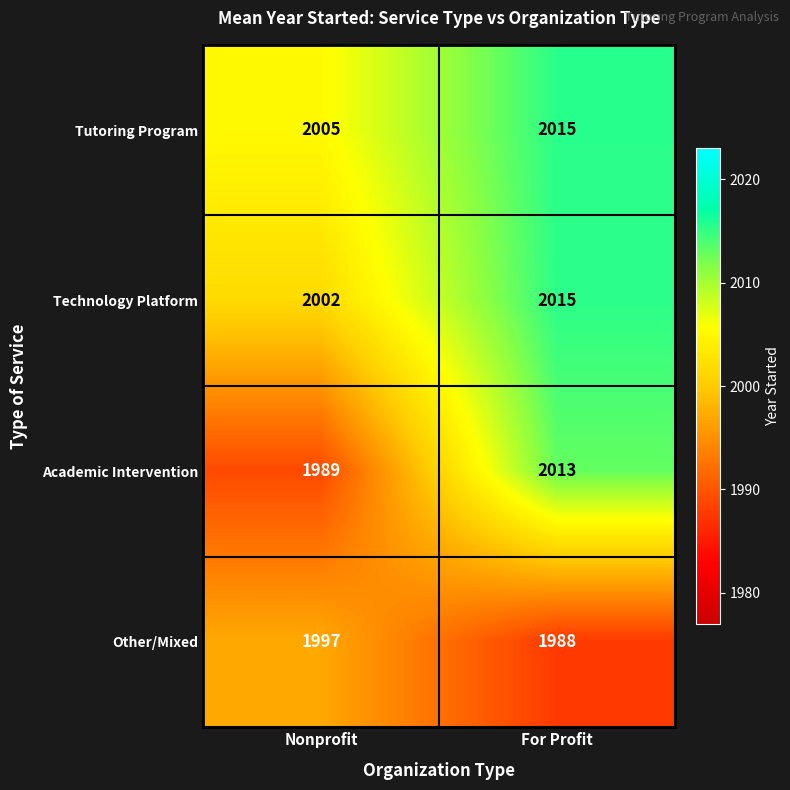

What value does the Tutoring Program series have at For Profit, to the nearest 10?

2020